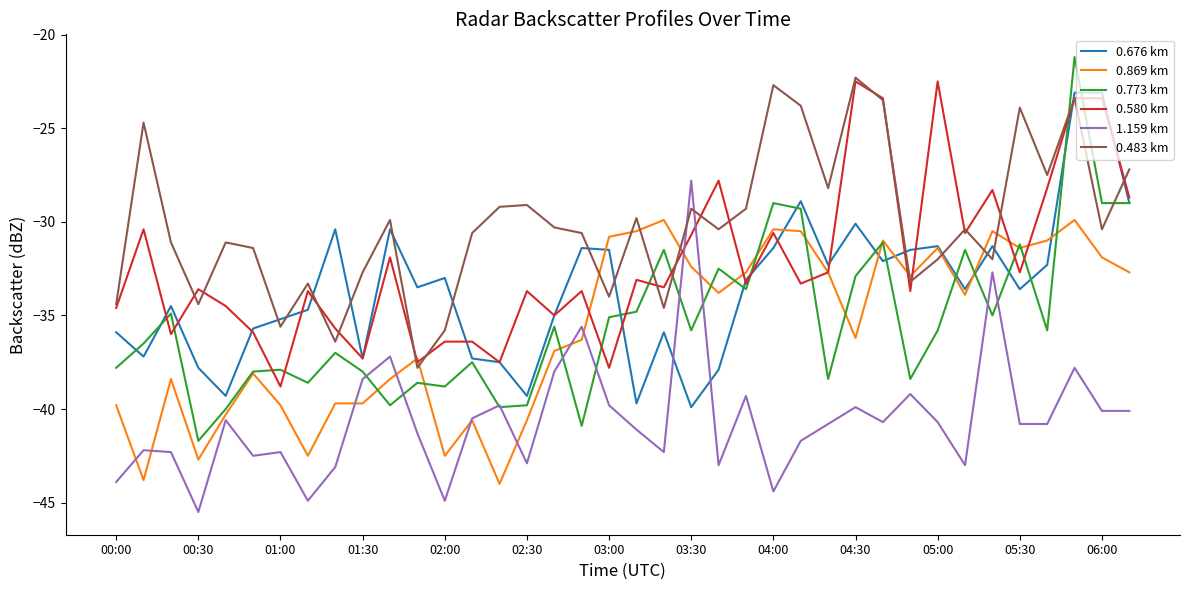

How many times do 0.676 km and 1.159 km cross each other?

2